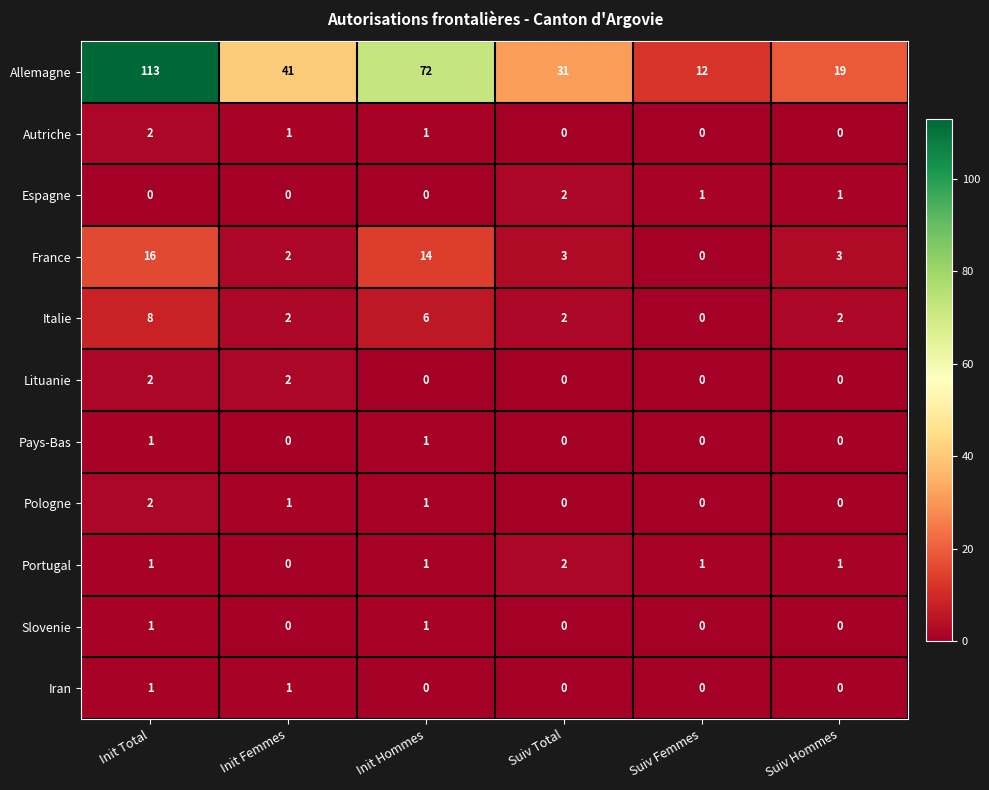

At how many categories does at least one series exceed 25?

4